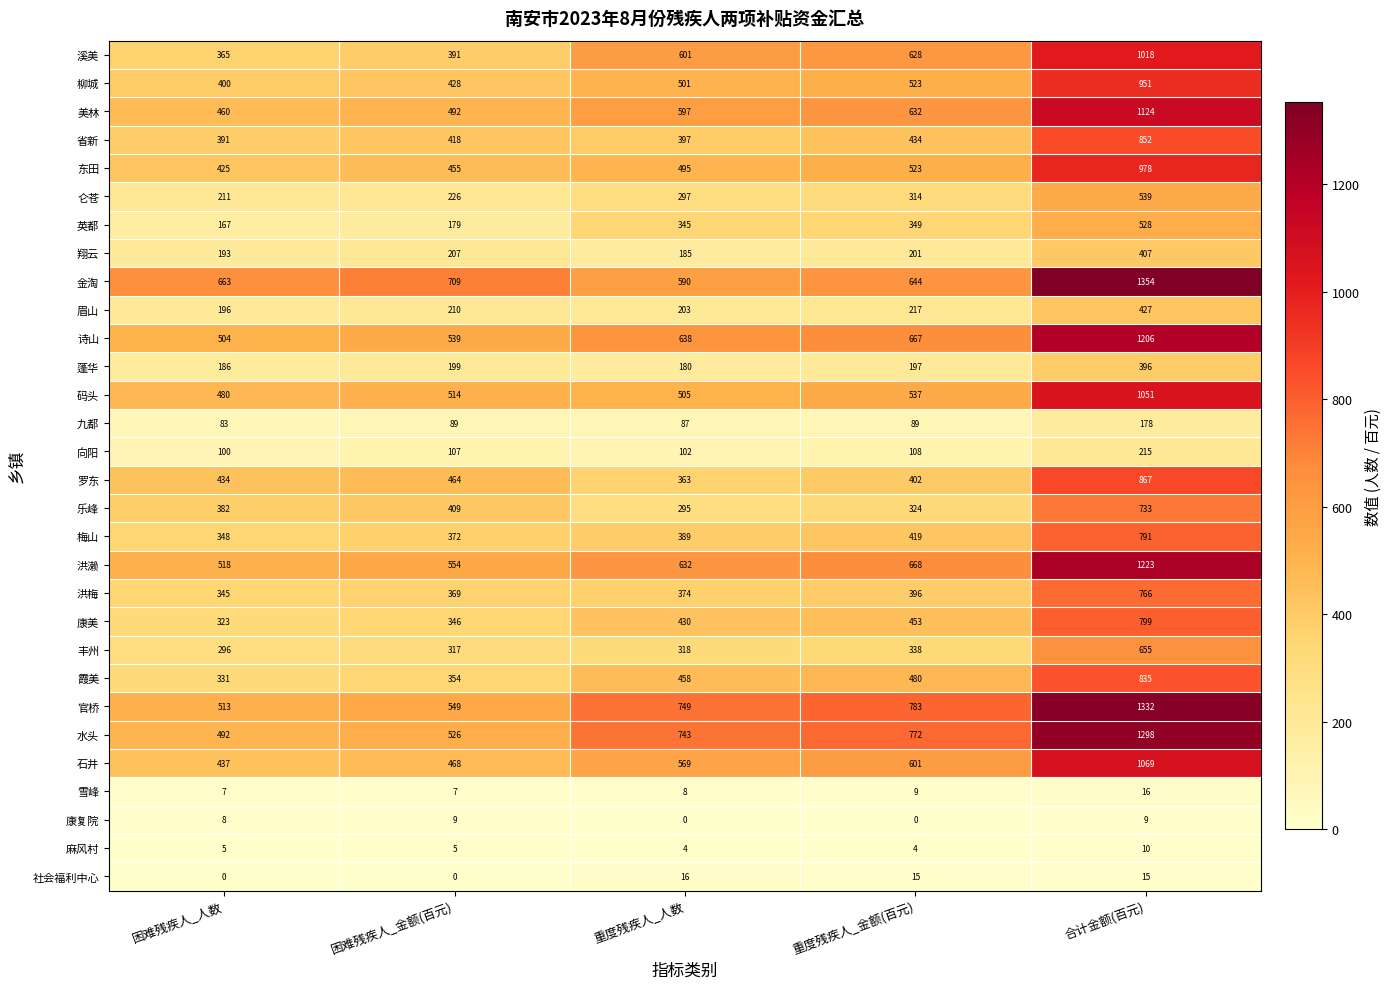

How many data points in 乐峰 are less than 382?

2